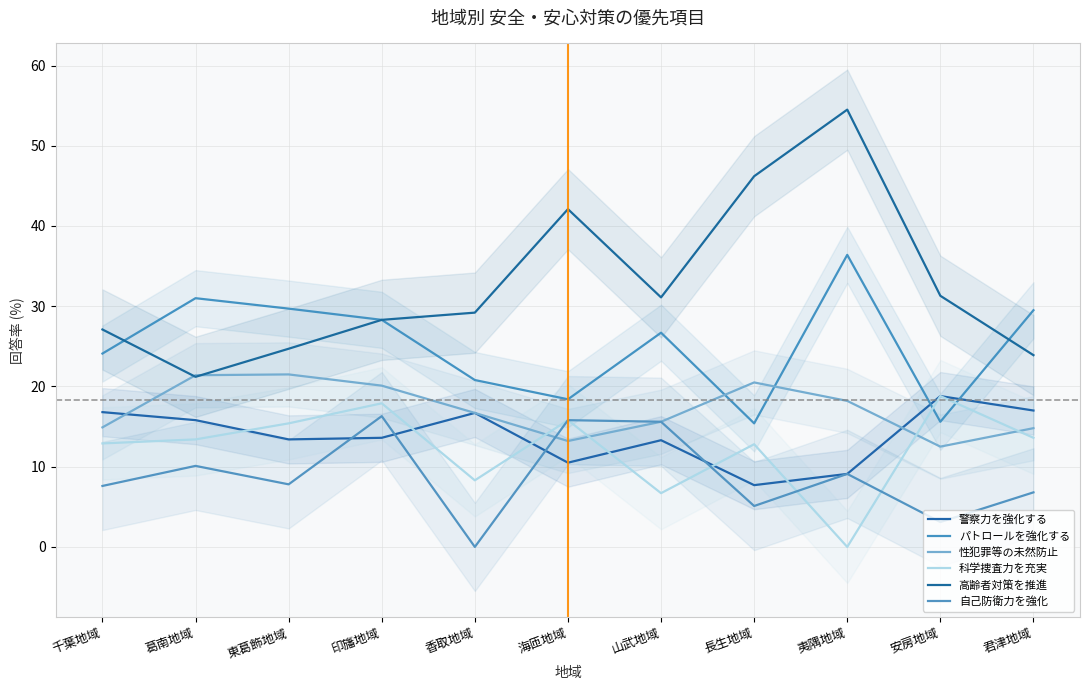

Where is パトロールを強化する nearest to the value 25?

千葉地域